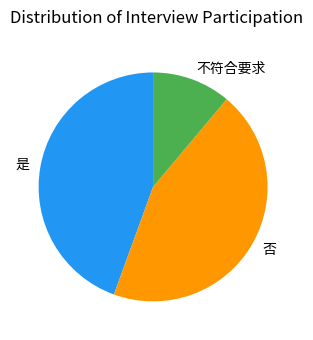

Which category has the smallest portion of the pie?

不符合要求